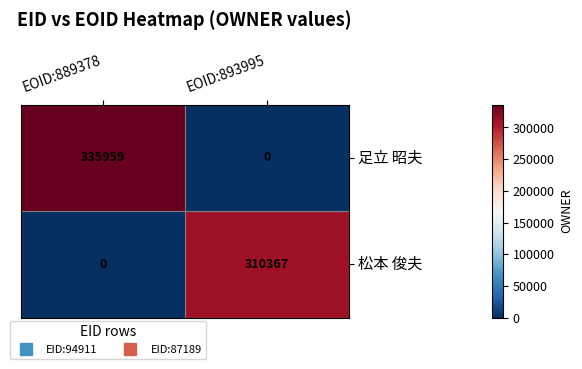

At which label does 足立 昭夫 reach its minimum?

EOID:893995